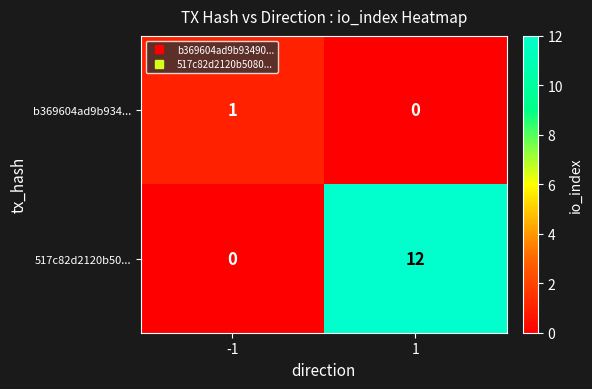

What is the total value across all series at -1?

1